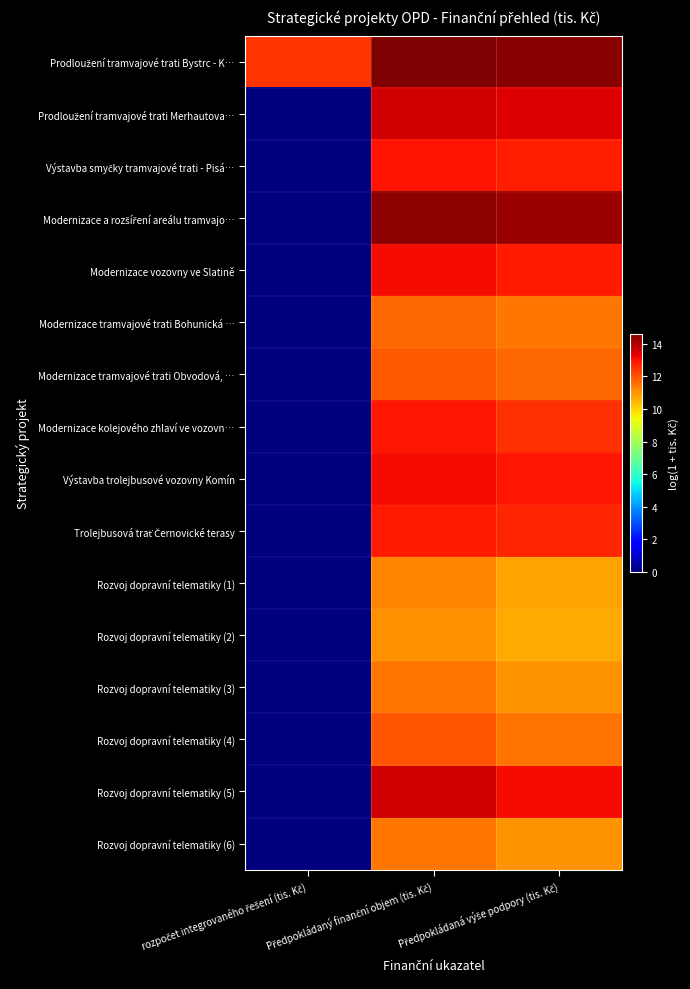

What is the spread (max minus min) of values at Předpokládaná výše podpory (tis. Kč)?

3.8